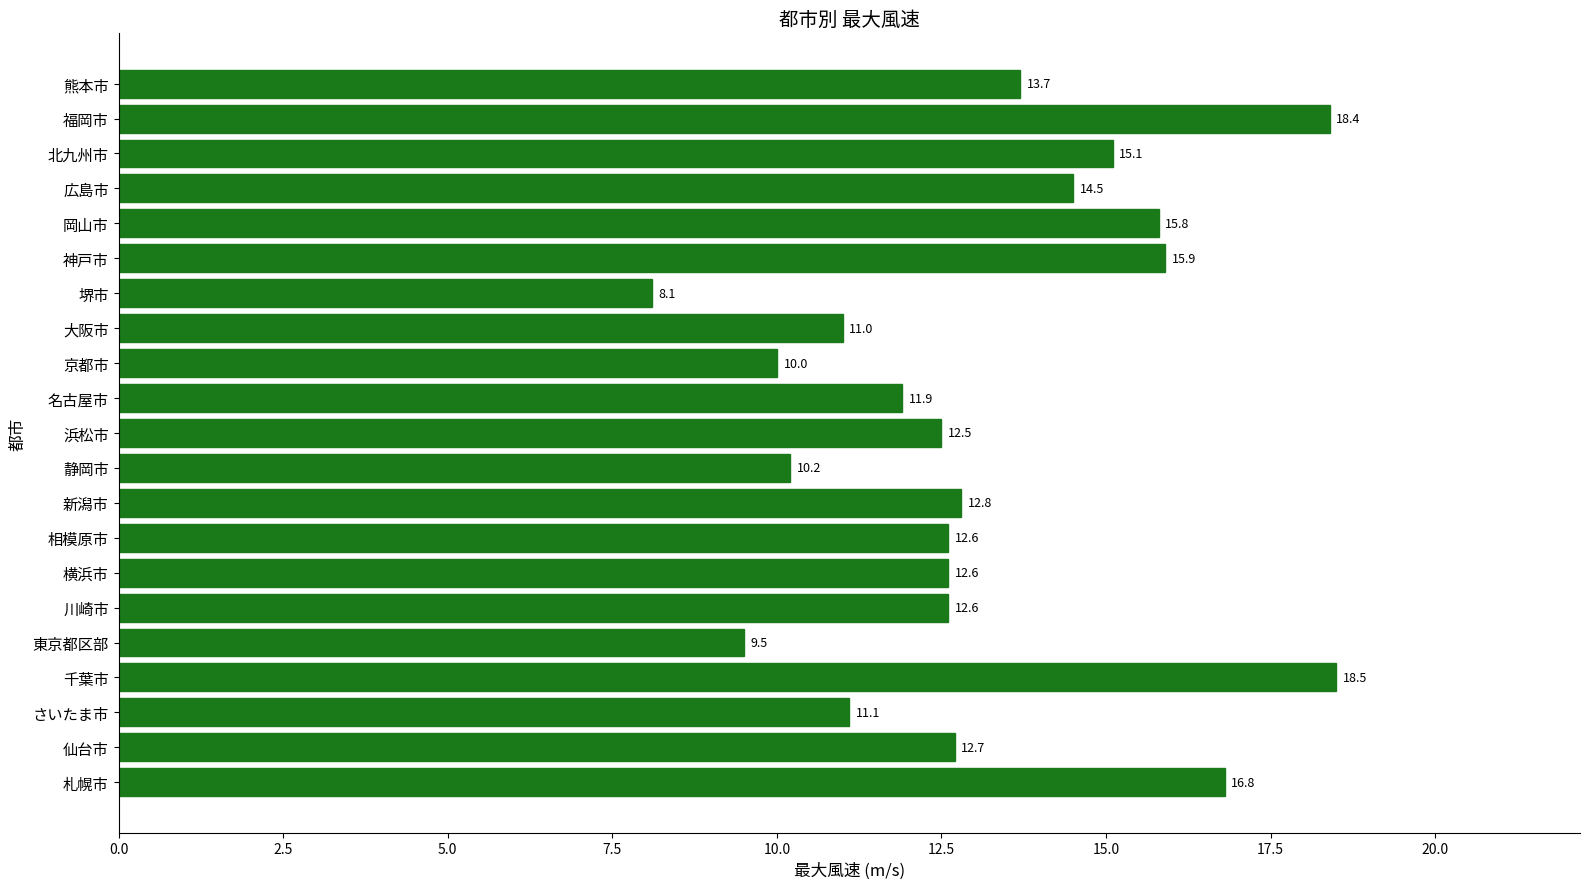

At which label is the value closest to 13?

新潟市